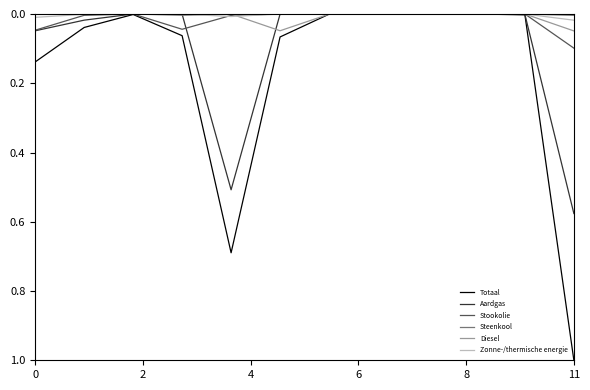

True or false: Stookolie has more than 0 interior local peaks.

True